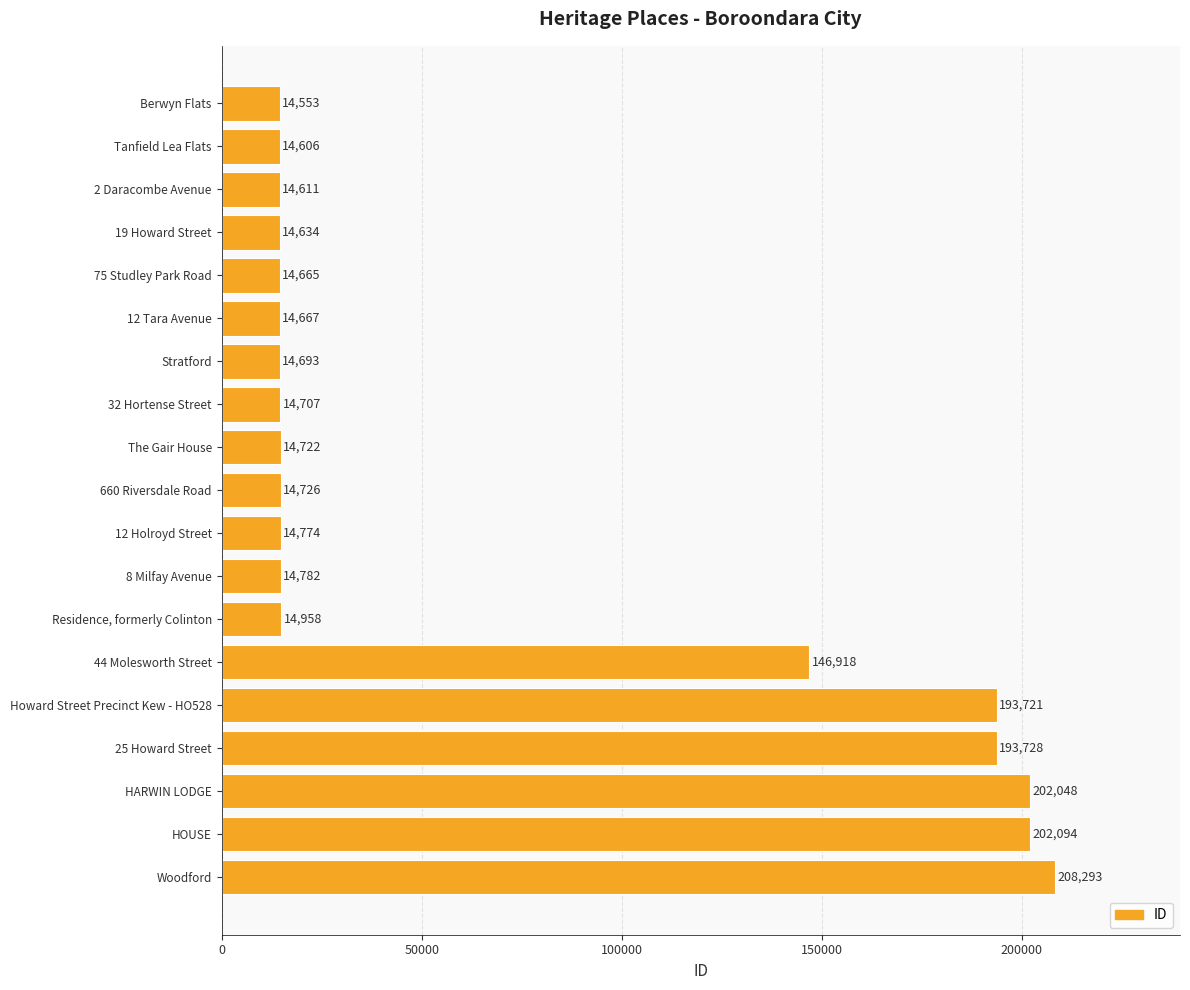

The value at 2 Daracombe Avenue is 14611. True or false?

True